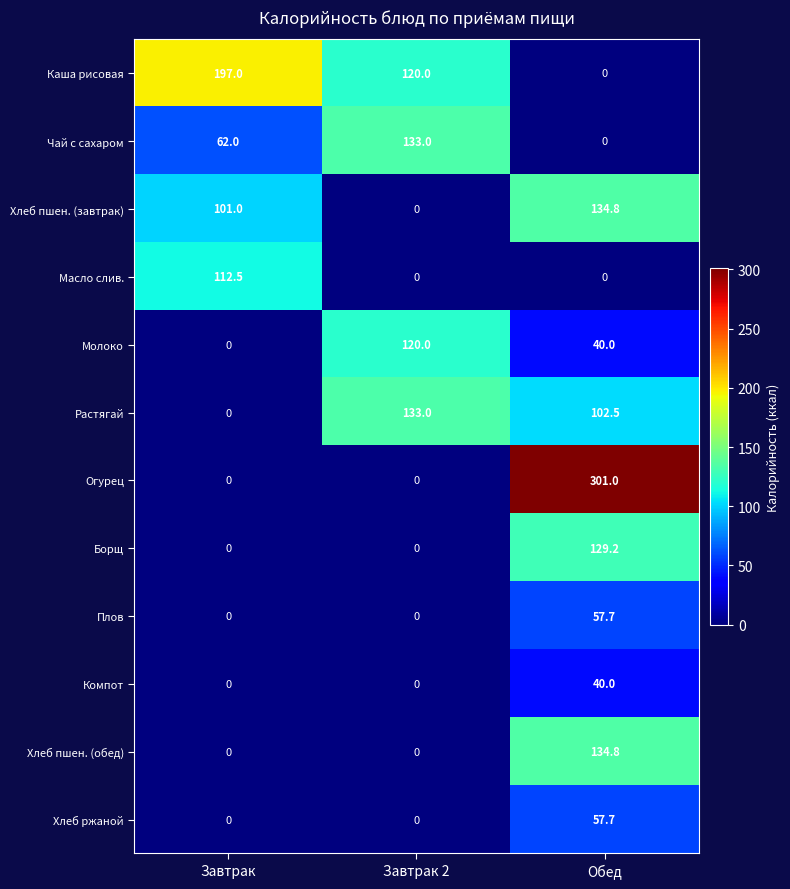

What is the difference between the maximum and minimum values in the Каша рисовая series?

197.0